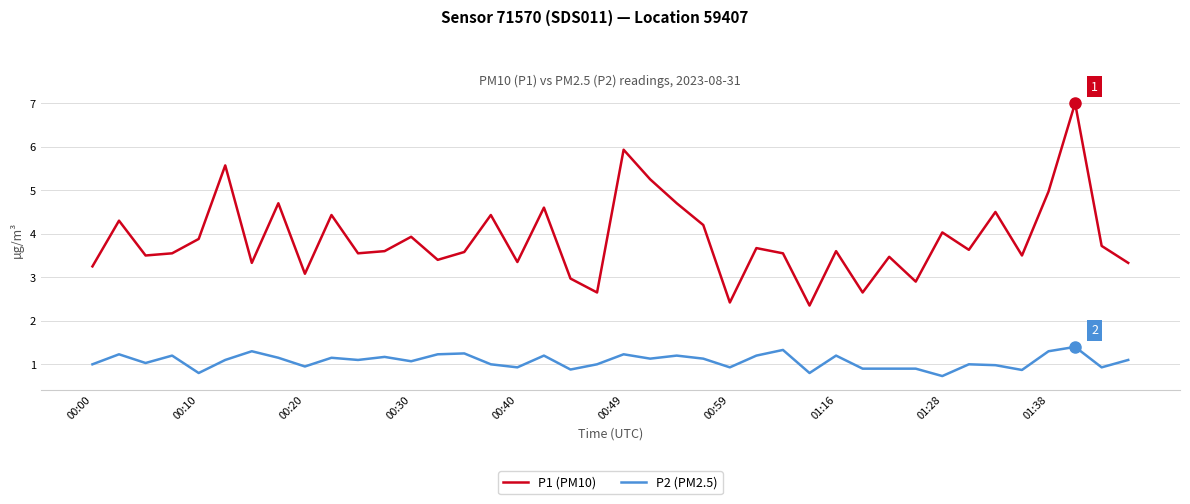

Rank the series by their maximum value, from lowest to highest.

P2 (PM2.5), P1 (PM10)